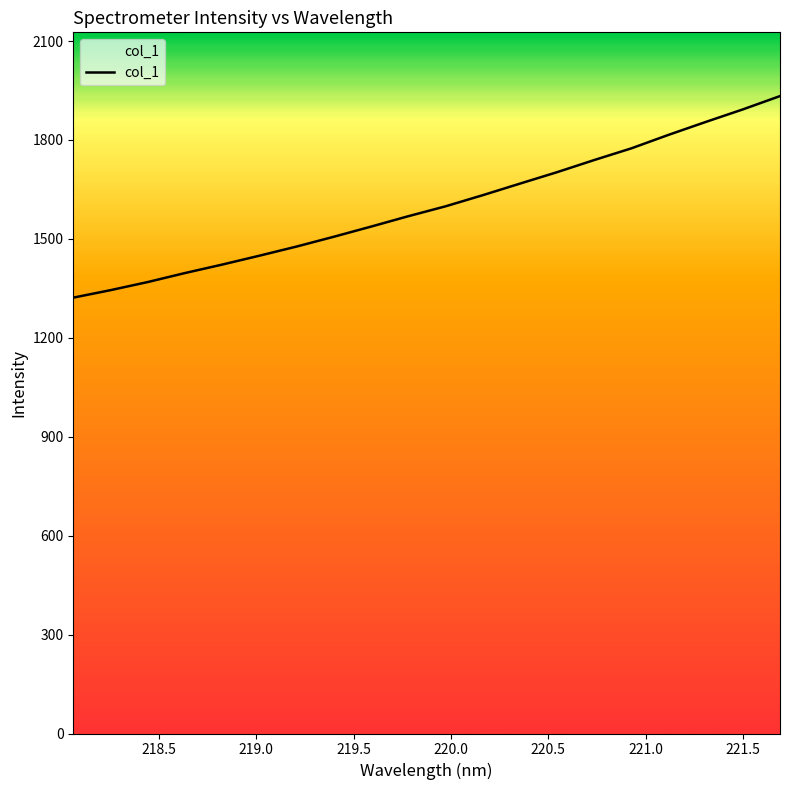

What is the greatest value displayed?

1933.2